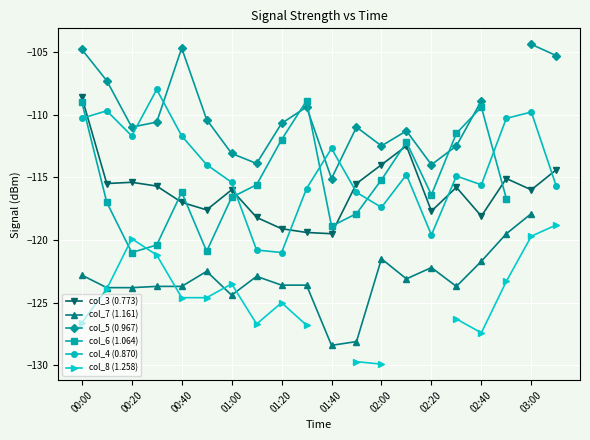

Is it true that col_4 (0.870) equals -111.7 at 00:20?

True